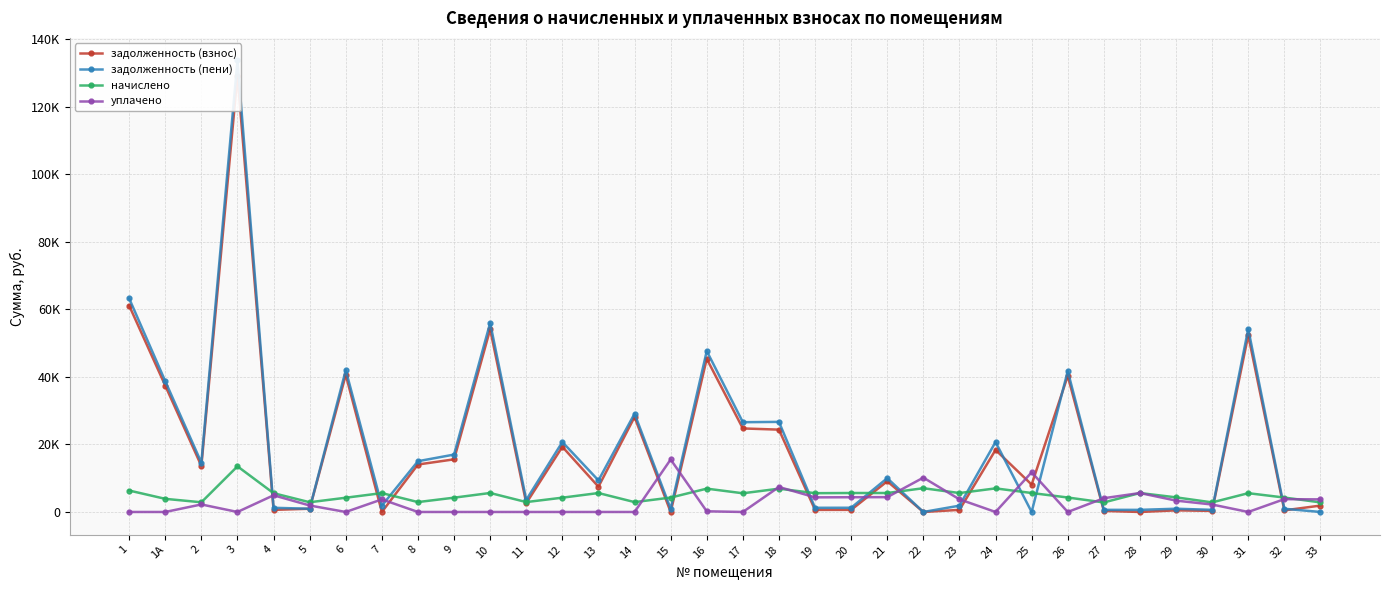

Where does the задолженность (взнос) series first go above 9086?

1